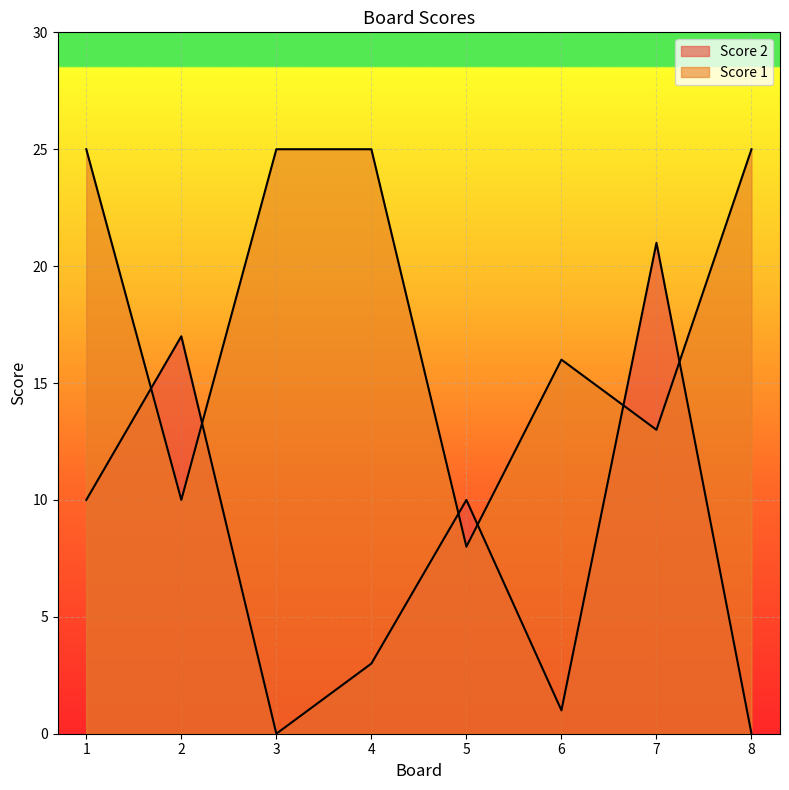

Reading right to left, transcribe all the data shown in this chart.

Score 2: 8=0	7=21	6=1	5=10	4=3	3=0	2=17	1=10
Score 1: 8=25	7=13	6=16	5=8	4=25	3=25	2=10	1=25